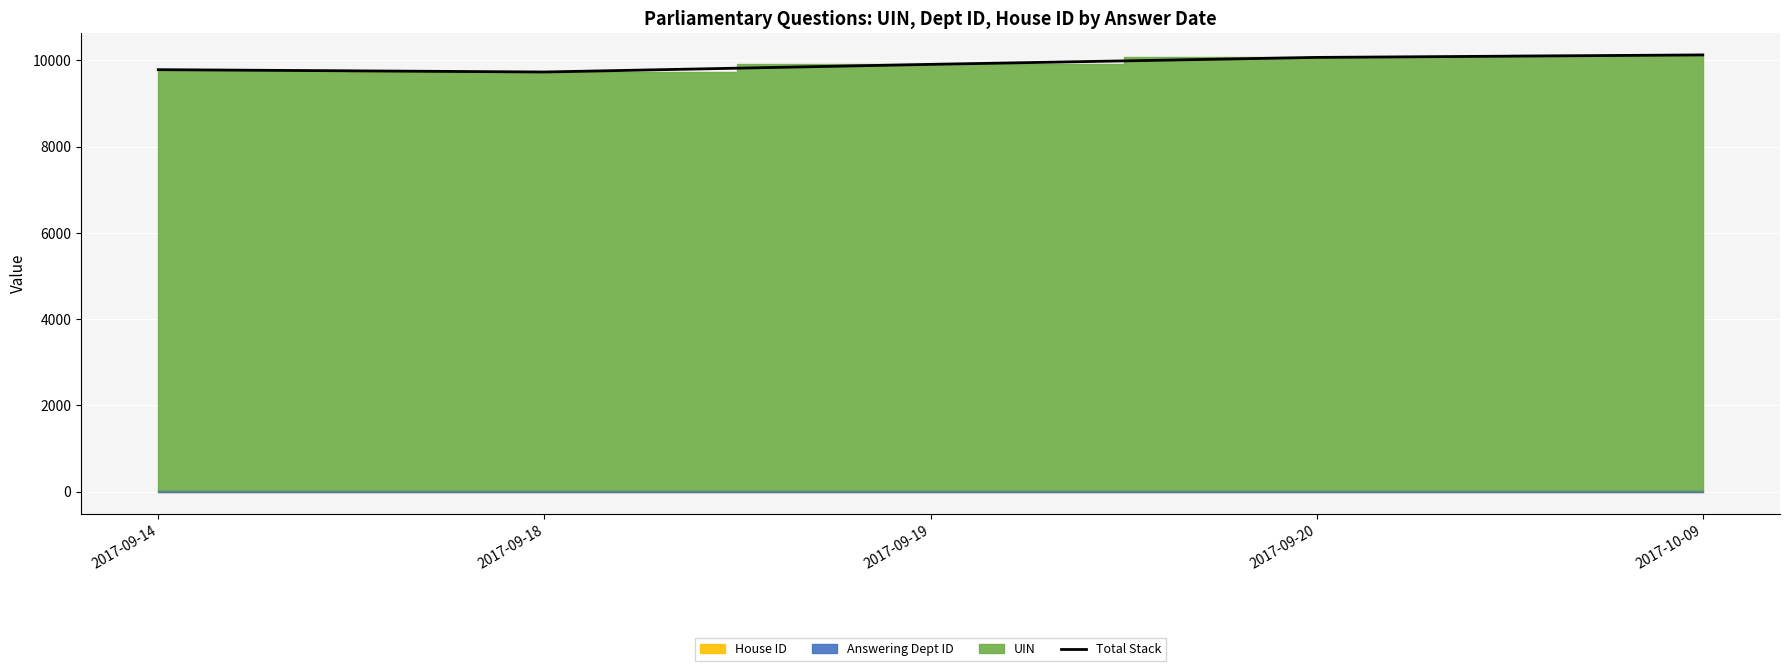

Reading left to right, extract all data points from this chart.

2017-09-14=9782	2017-09-18=9728	2017-09-19=9905	2017-09-20=10066	2017-10-09=10124